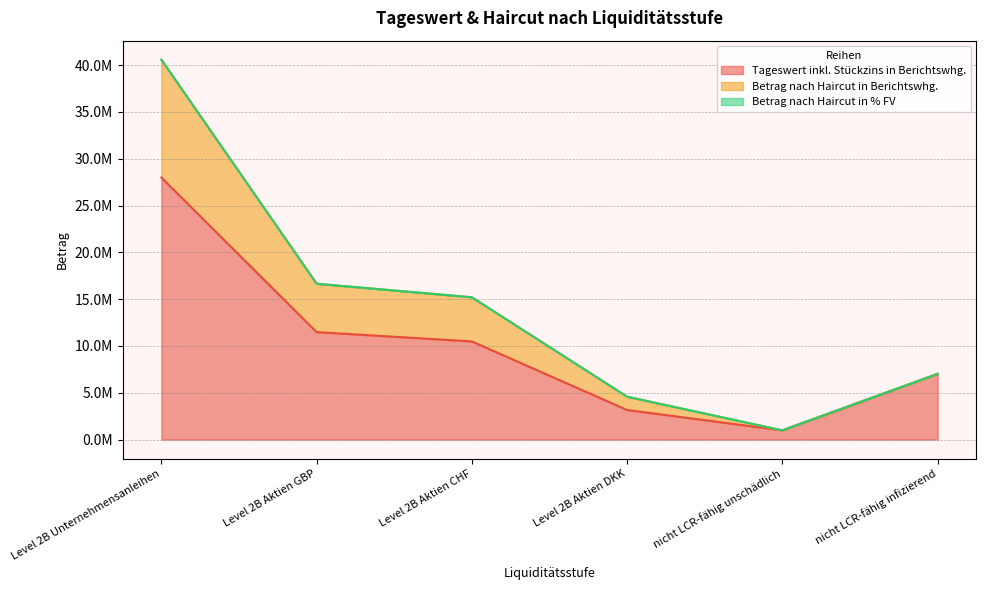

Where is Betrag nach Haircut in % FV nearest to the value 20781981?

Level 2B Aktien GBP